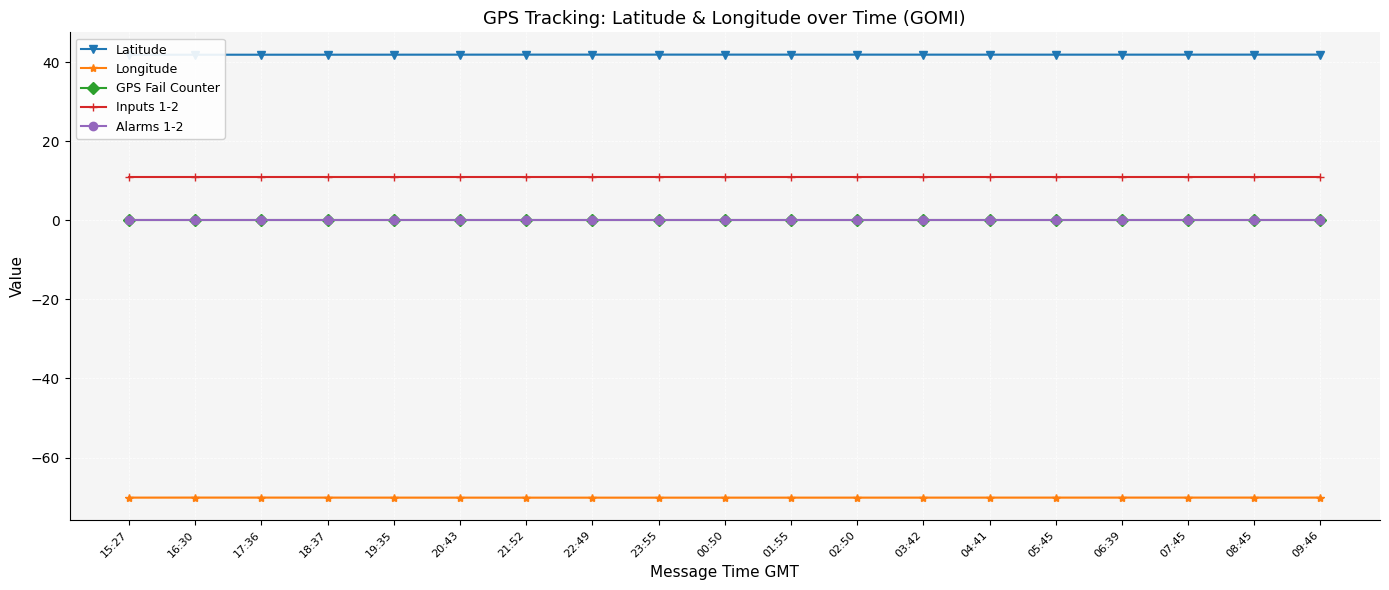

Reading right to left, list all the values displayed in this chart.

Latitude: 09:46=41.9	08:45=41.9	07:45=41.9	06:39=41.9	05:45=41.9	04:41=41.9	03:42=41.9	02:50=41.9	01:55=41.9	00:50=41.9	23:55=41.9	22:49=41.9	21:52=41.9	20:43=41.9	19:35=41.9	18:37=41.9	17:36=41.9	16:30=41.9	15:27=41.9
Longitude: 09:46=-70.1	08:45=-70.1	07:45=-70.1	06:39=-70.1	05:45=-70.1	04:41=-70.1	03:42=-70.1	02:50=-70.1	01:55=-70.1	00:50=-70.1	23:55=-70.1	22:49=-70.1	21:52=-70.1	20:43=-70.1	19:35=-70.1	18:37=-70.1	17:36=-70.1	16:30=-70.1	15:27=-70.1
GPS Fail Counter: 09:46=0.0	08:45=0.0	07:45=0.0	06:39=0.0	05:45=0.0	04:41=0.0	03:42=0.0	02:50=0.0	01:55=0.0	00:50=0.0	23:55=0.0	22:49=0.0	21:52=0.0	20:43=0.0	19:35=0.0	18:37=0.0	17:36=0.0	16:30=0.0	15:27=0.0
Inputs 1-2: 09:46=11.0	08:45=11.0	07:45=11.0	06:39=11.0	05:45=11.0	04:41=11.0	03:42=11.0	02:50=11.0	01:55=11.0	00:50=11.0	23:55=11.0	22:49=11.0	21:52=11.0	20:43=11.0	19:35=11.0	18:37=11.0	17:36=11.0	16:30=11.0	15:27=11.0
Alarms 1-2: 09:46=0.0	08:45=0.0	07:45=0.0	06:39=0.0	05:45=0.0	04:41=0.0	03:42=0.0	02:50=0.0	01:55=0.0	00:50=0.0	23:55=0.0	22:49=0.0	21:52=0.0	20:43=0.0	19:35=0.0	18:37=0.0	17:36=0.0	16:30=0.0	15:27=0.0